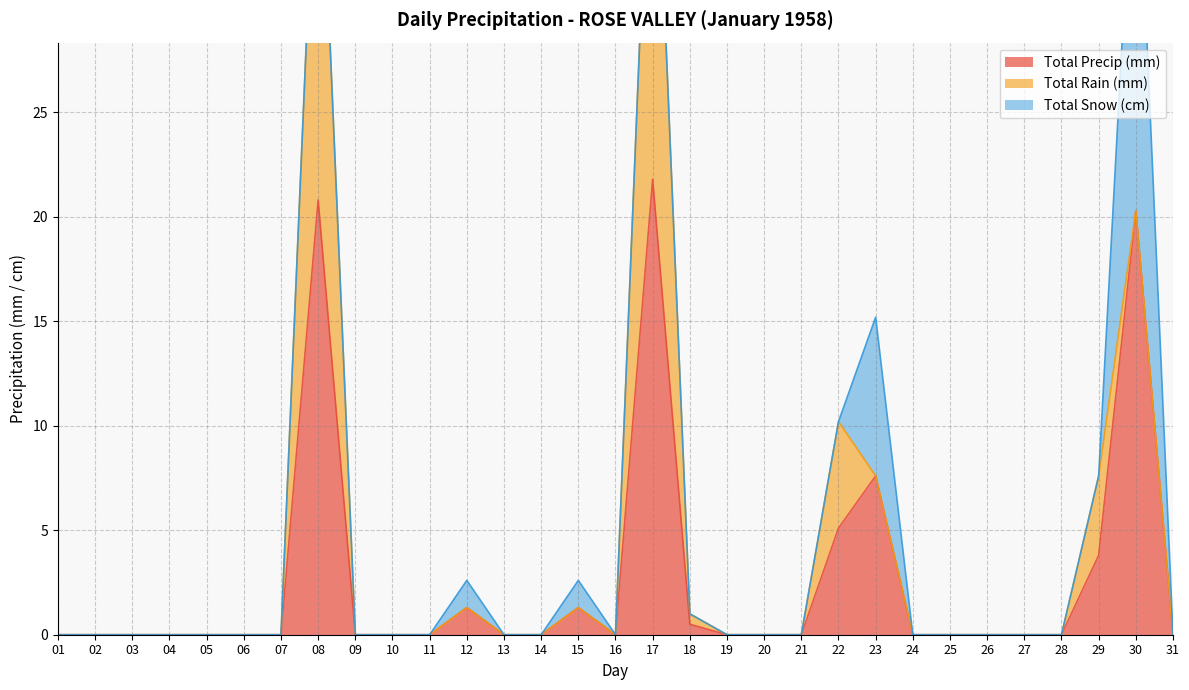

Does the chart display data point markers on the line(s)?

No